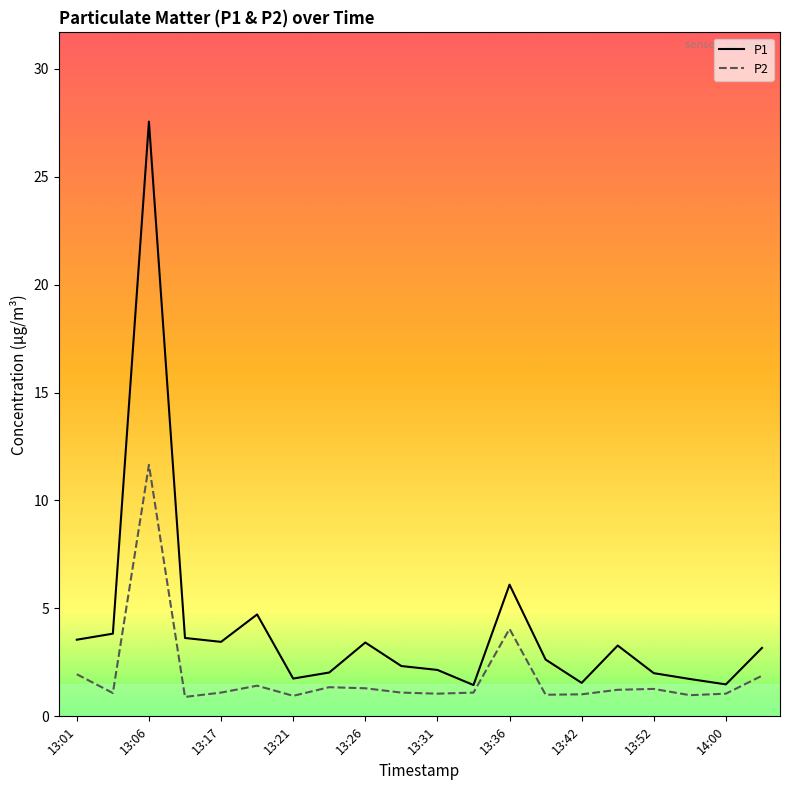

True or false: P2 and P1 intersect in this chart.

False